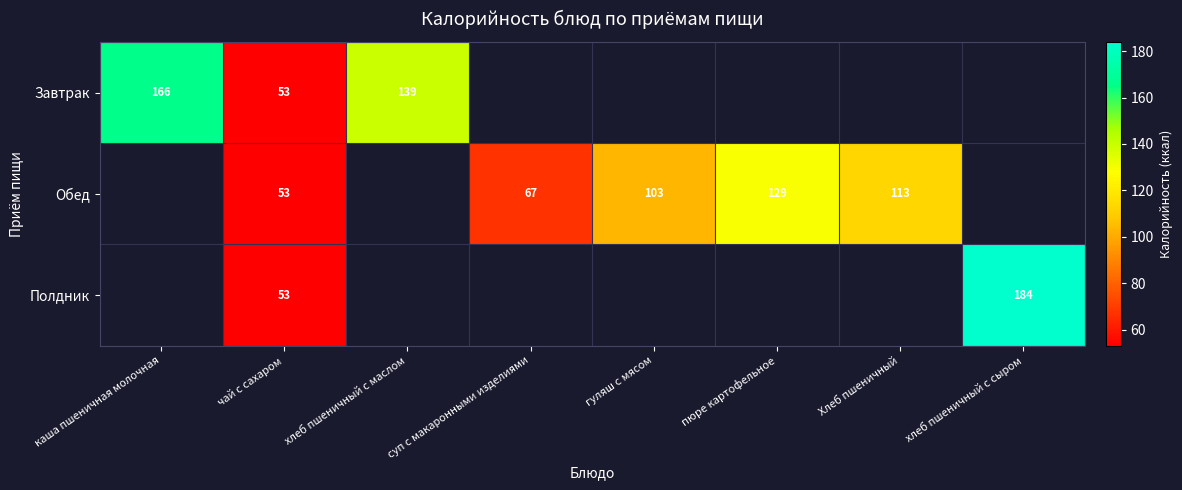

The Обед series shows 155 at гуляш с мясом. True or false?

False